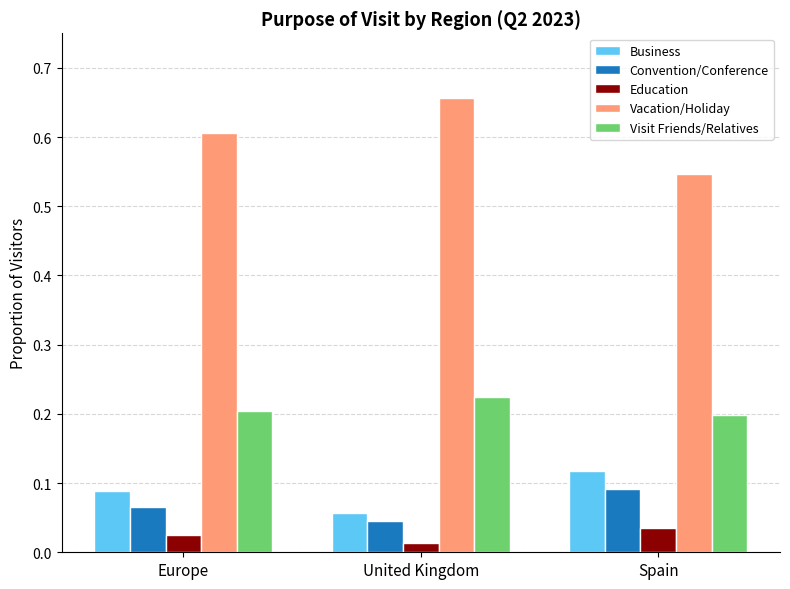

What is the sum of all Vacation/Holiday values?

1.8